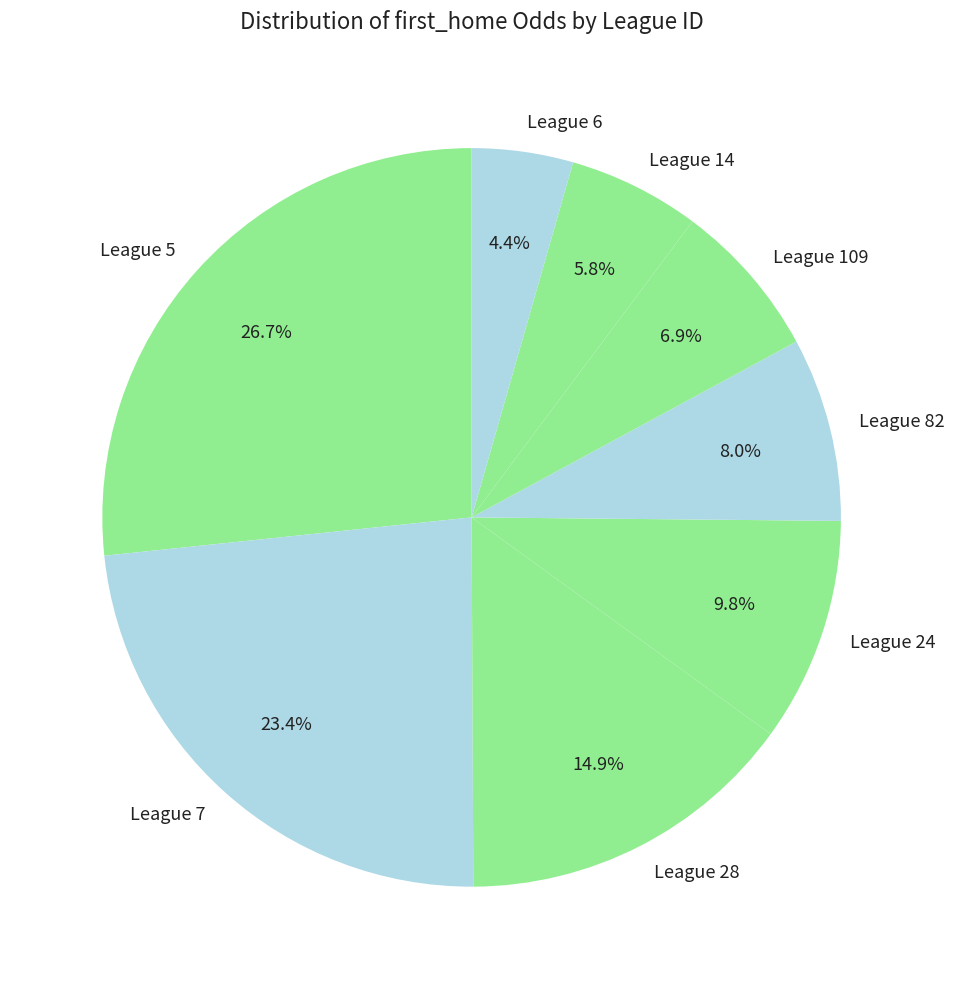

Combined, do League 5 and League 28 account for over 50%?

No